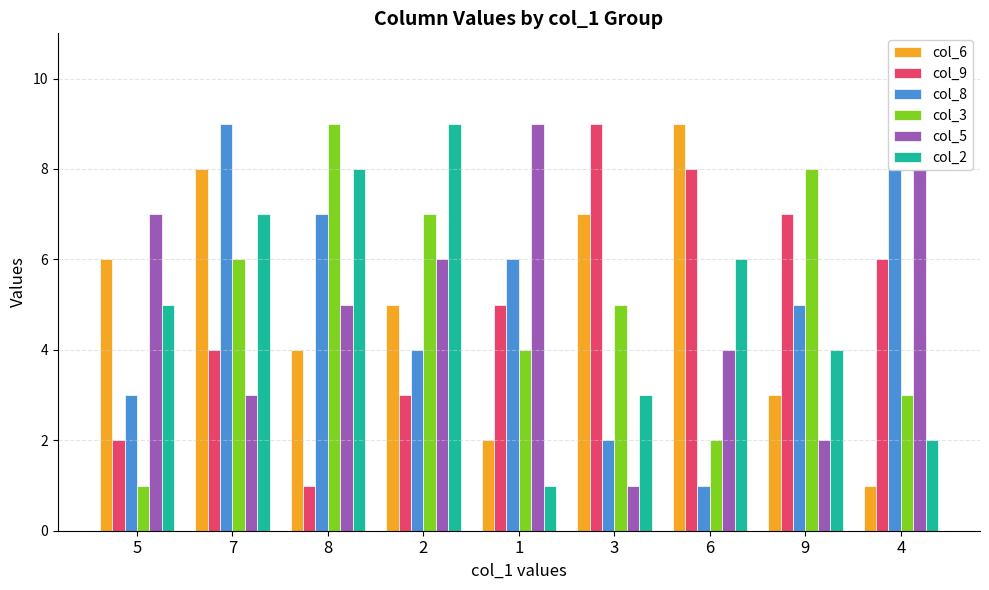

Which series changed the most between 1 and 6?

col_6